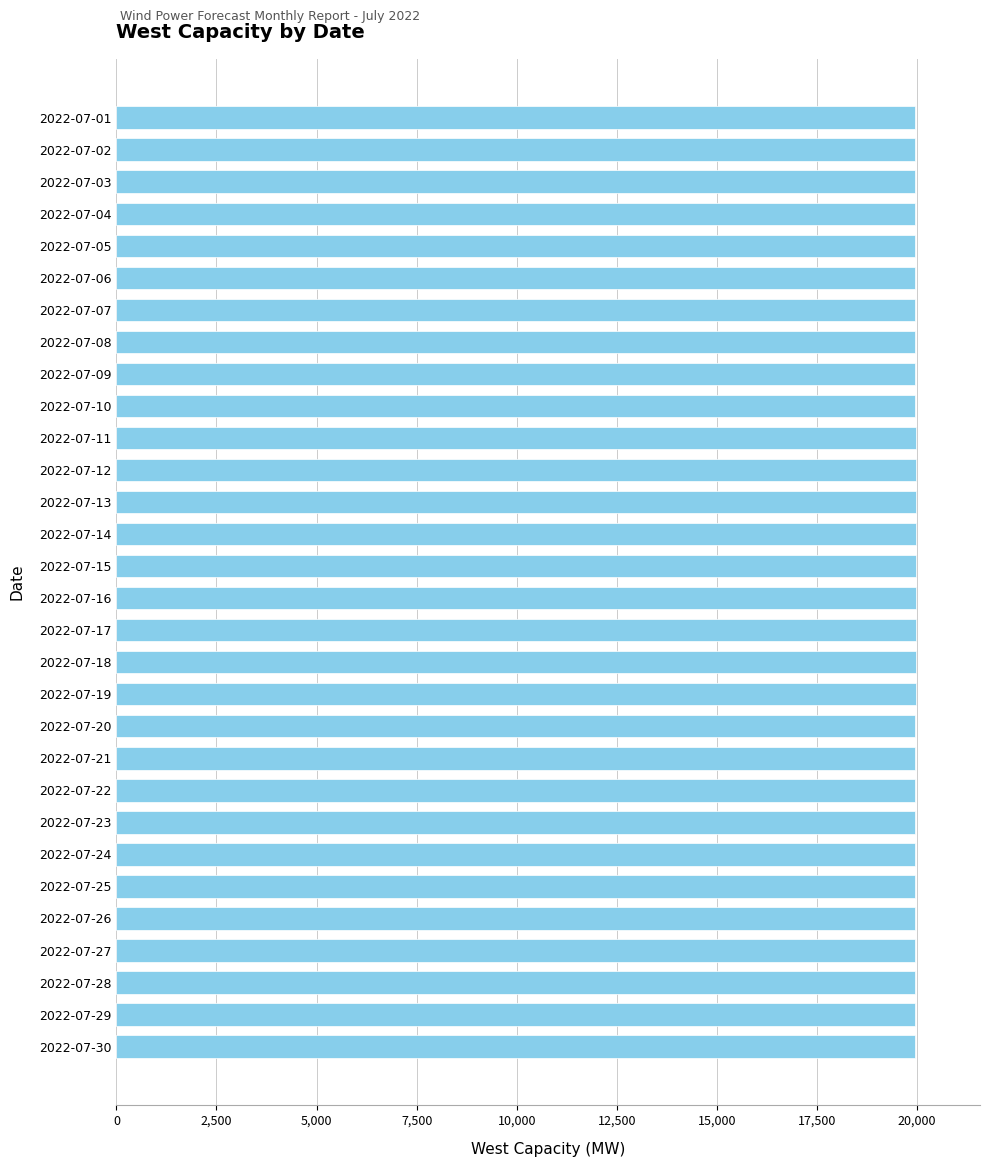

What is the minimum value shown in the chart?

19933